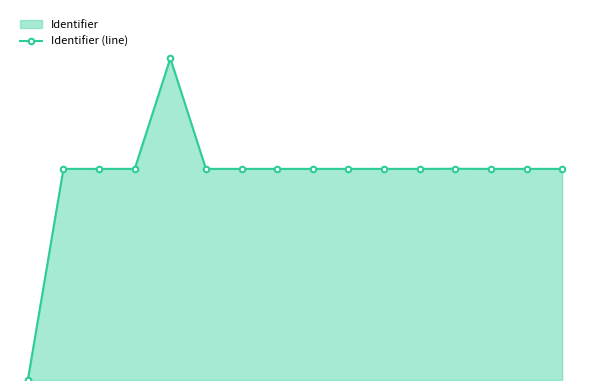

What is the sum of all values?

41849373